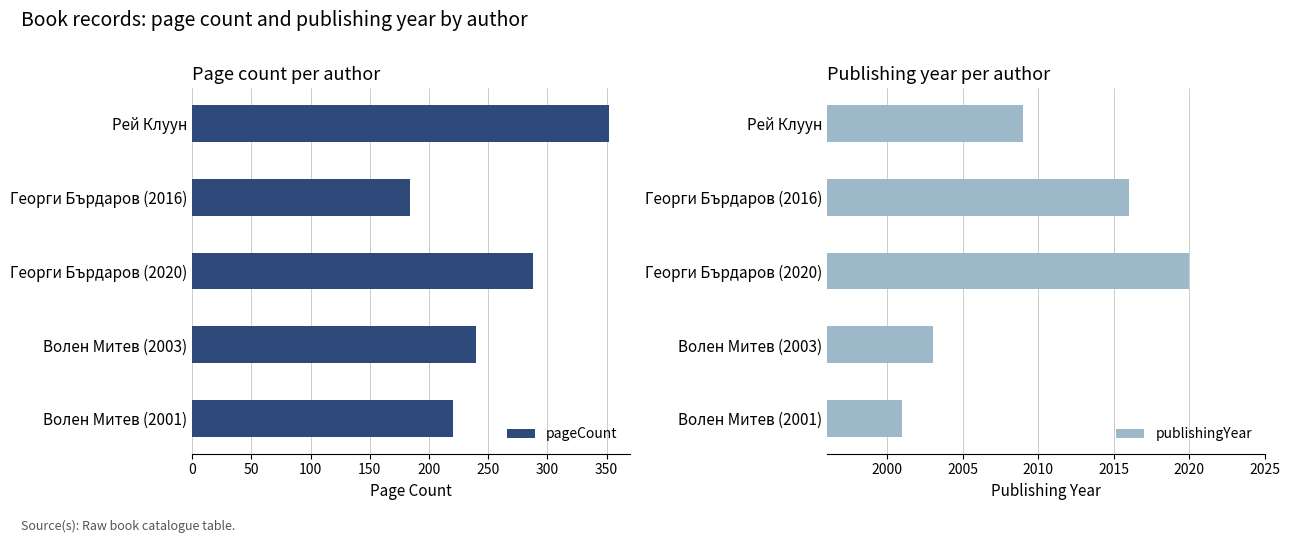

What is the highest value of the pageCount series?

352